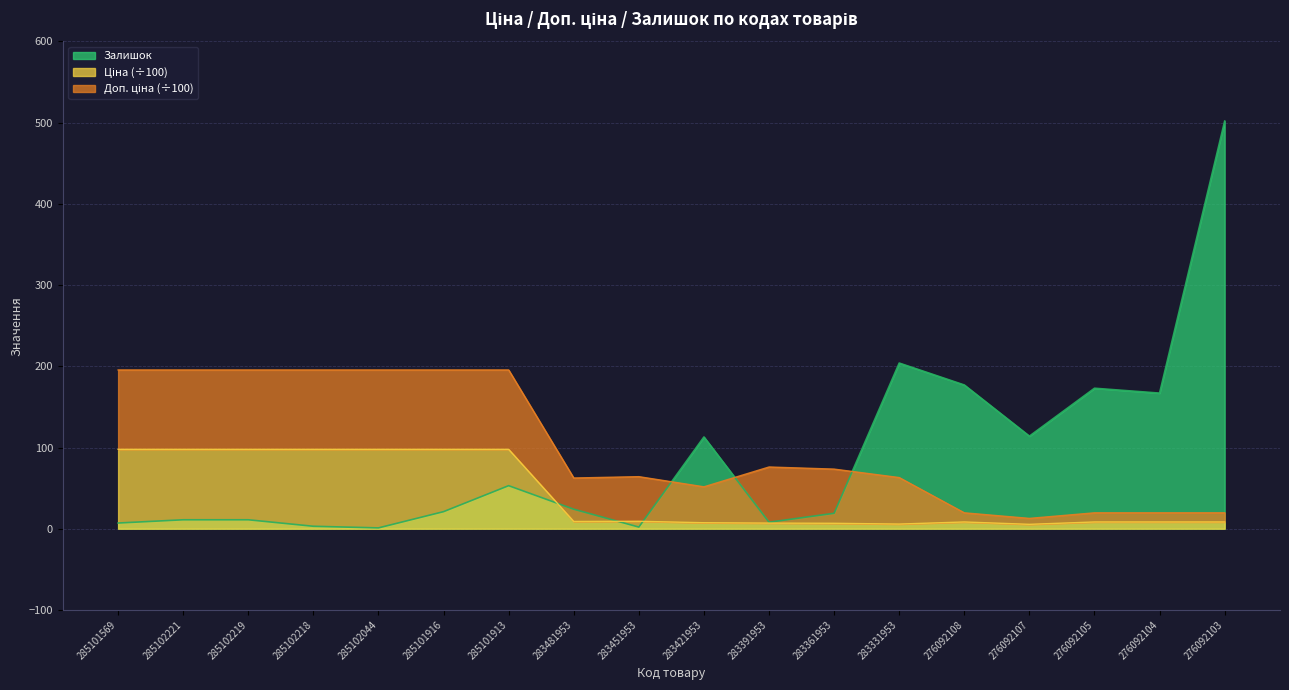

Which category has the highest value in the Залишок series?

276092103